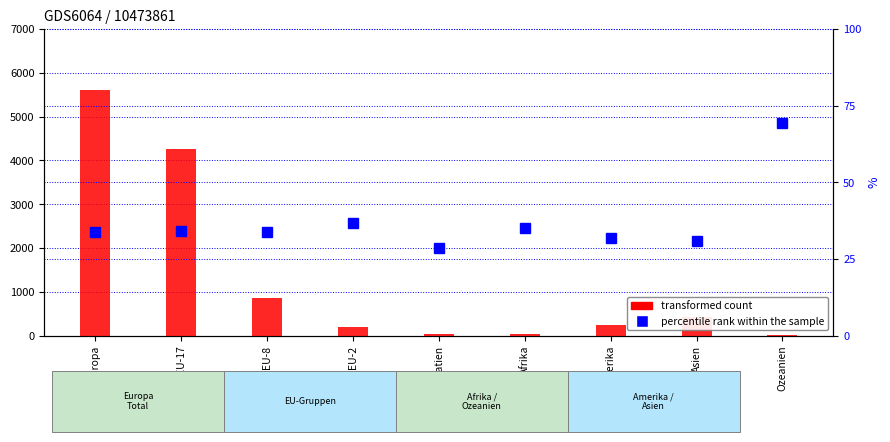

At which label does transformed count reach its peak?

Europa